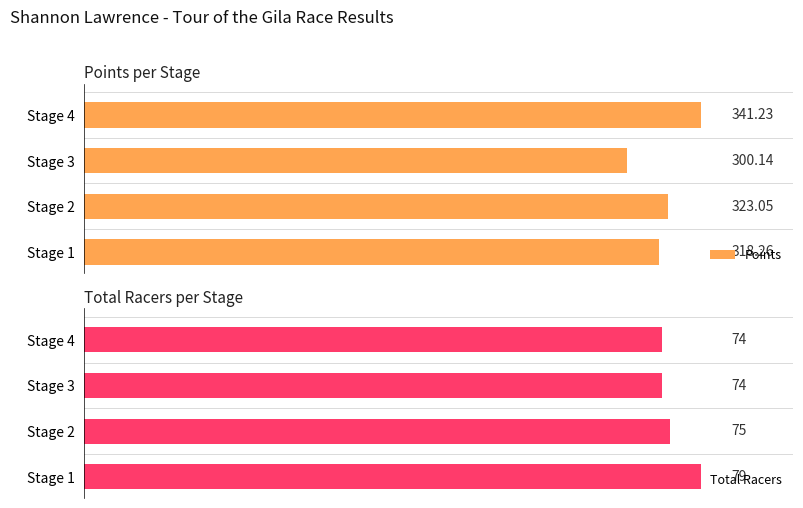

What are all the series names shown in the legend?

Points, Total Racers